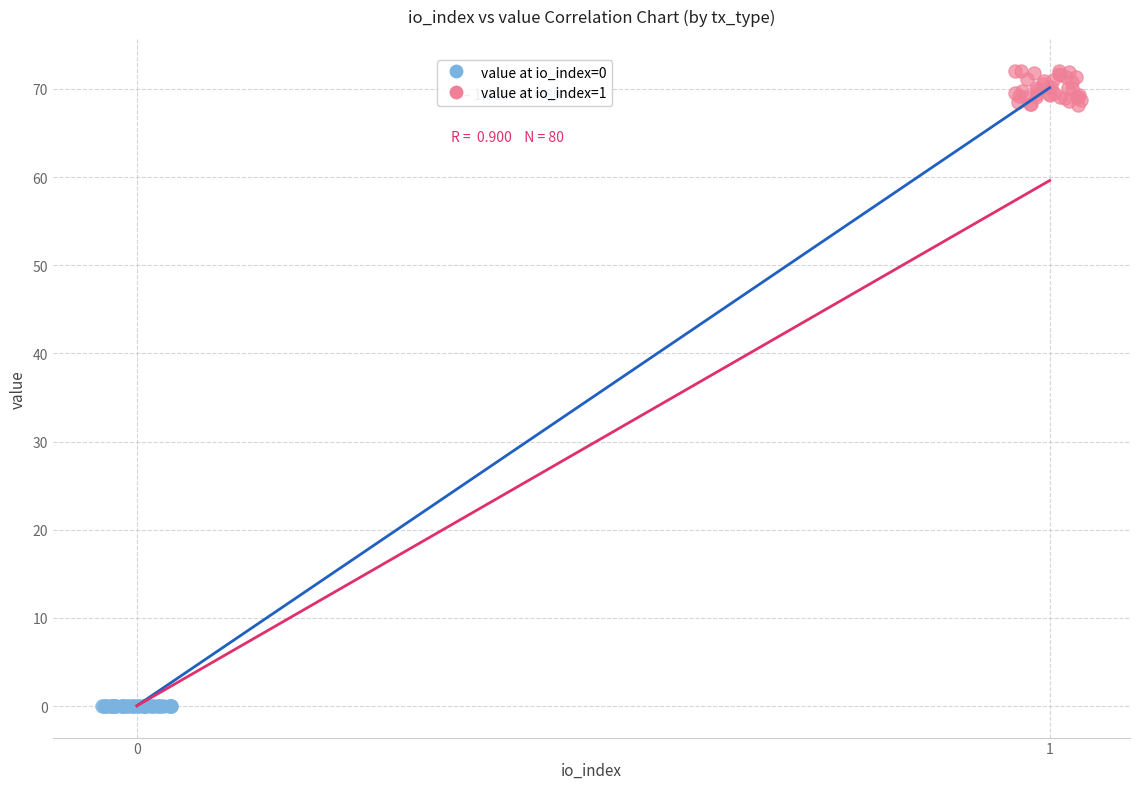

Which series has the largest Y range (max minus min)?

value at io_index=1